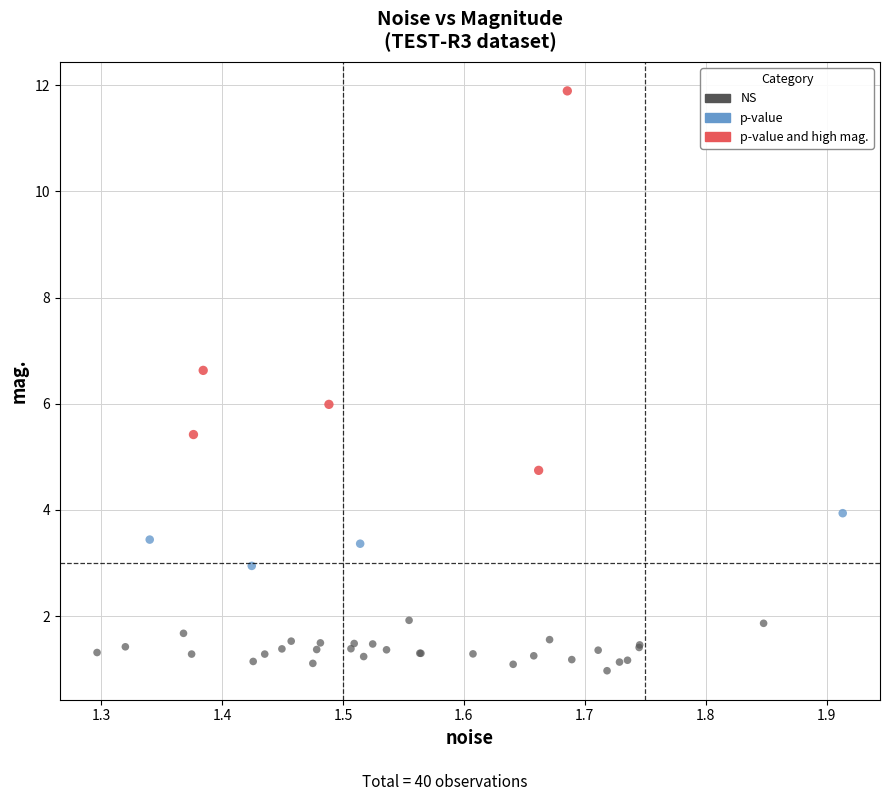

Which series contains the highest Y value?

p-value and high mag.